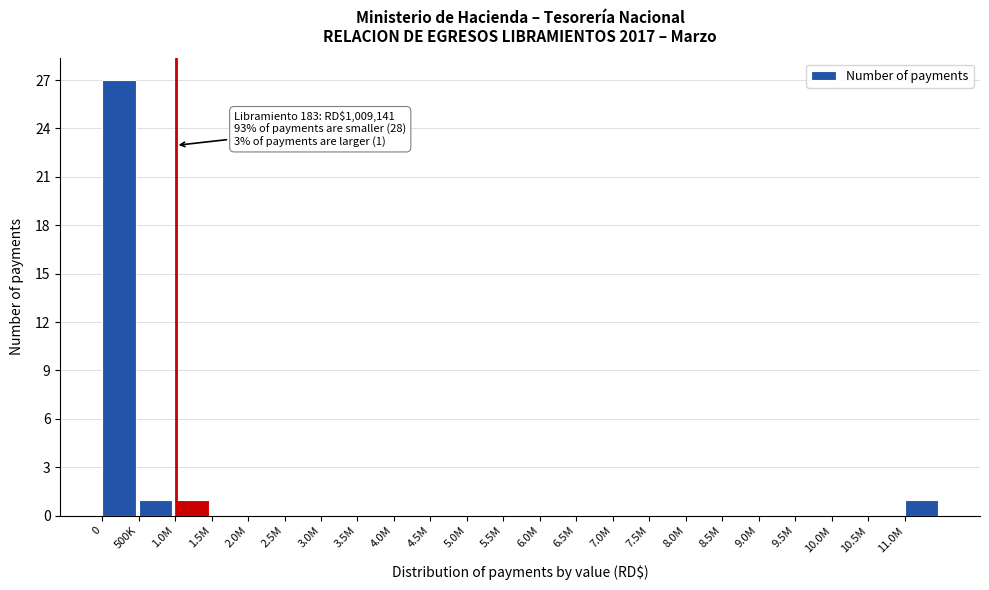

Reading right to left, transcribe all the data shown in this chart.

11.0M=1	10.5M=0	10.0M=0	9.5M=0	9.0M=0	8.5M=0	8.0M=0	7.5M=0	7.0M=0	6.5M=0	6.0M=0	5.5M=0	5.0M=0	4.5M=0	4.0M=0	3.5M=0	3.0M=0	2.5M=0	2.0M=0	1.5M=0	1.0M=1	500K=1	0=27